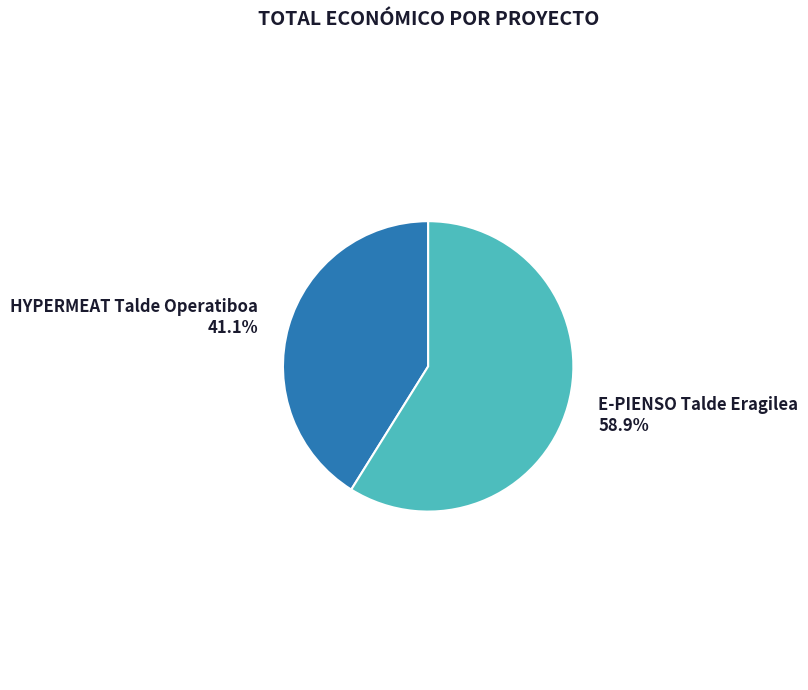

Is there a majority slice in this chart?

Yes